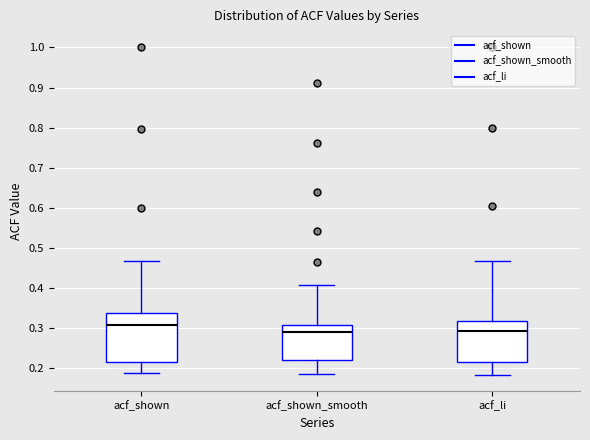

Reading left to right, transcribe this box plot: for each box, give where its median line is, the range the box spans, and where its two whiskers end, as read against the y-axis. The values are not printed on the chart, so give them approximately, as read against the axis.

acf_shown: median 0.31, box 0.22 to 0.34, whiskers 0.19 to 0.47
acf_shown_smooth: median 0.29, box 0.22 to 0.31, whiskers 0.18 to 0.41
acf_li: median 0.29, box 0.21 to 0.32, whiskers 0.18 to 0.47